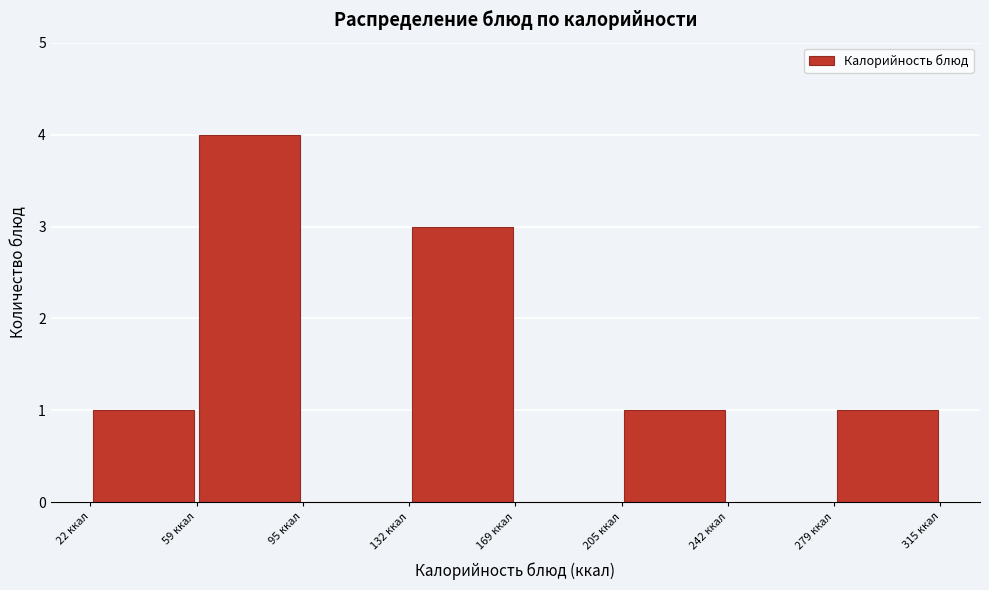

Reading left to right, list every bar in this chart as the range it spans on the x-axis followed by its height. Neither the bar edges nor the heights are printed on the chart, so give them approximately, as read against the axes.

20 to 60: 1
60 to 95: 4
95 to 130: 0
130 to 170: 3
170 to 205: 0
205 to 240: 1
240 to 280: 0
280 to 315: 1